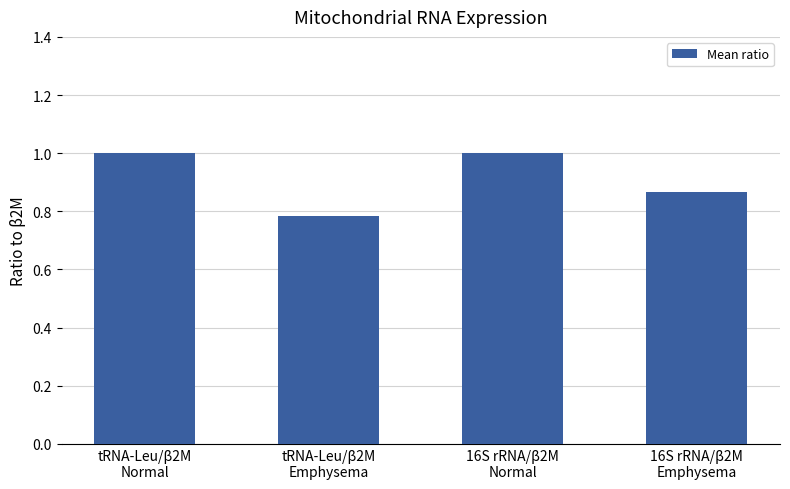

How many series are shown in this chart?

1